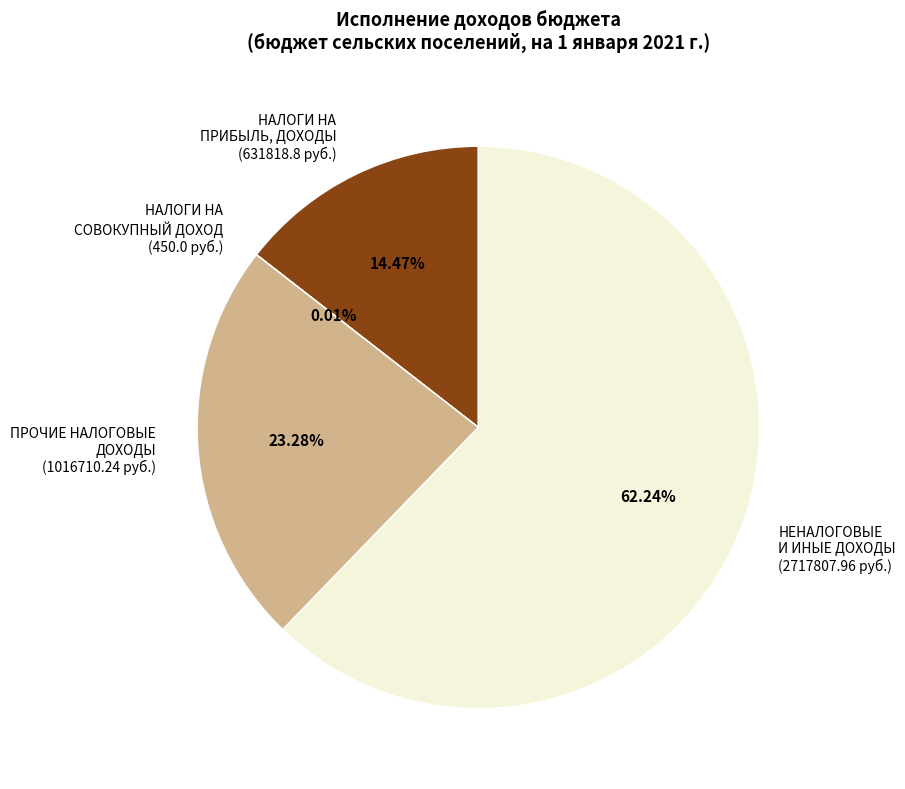

What is the ratio of the value at НЕНАЛОГОВЫЕ И ИНЫЕ ДОХОДЫ (2717807.96 руб.) to the value at ПРОЧИЕ НАЛОГОВЫЕ ДОХОДЫ (1016710.24 руб.)?

2.7